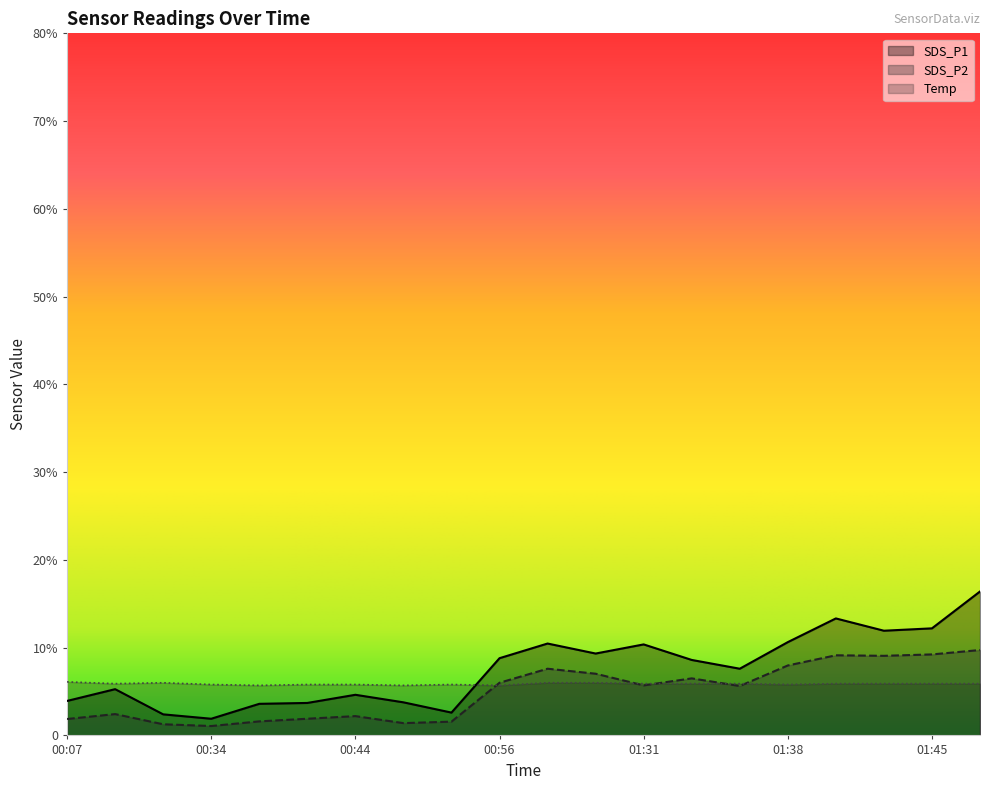

List the series in order of their overall mean, highest first.

SDS_P1, Temp, SDS_P2